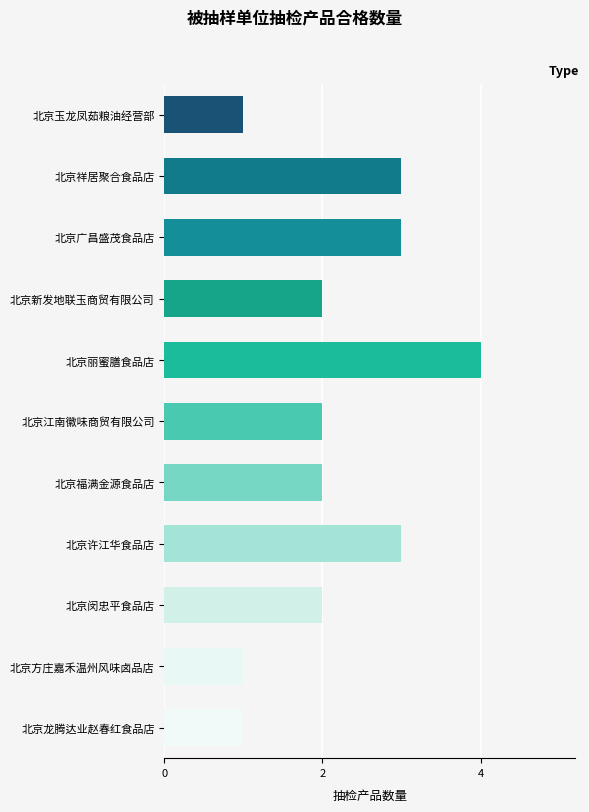

How many series are shown in this chart?

1